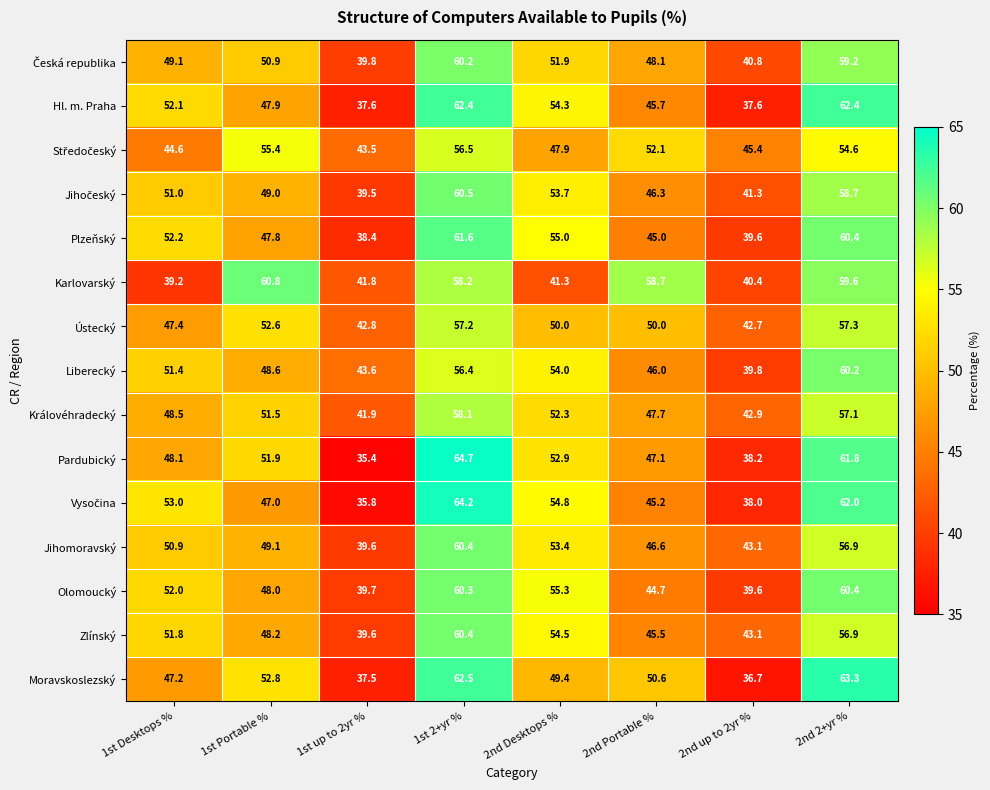

What is the difference between the highest and lowest values at 2nd up to 2yr %?

8.7